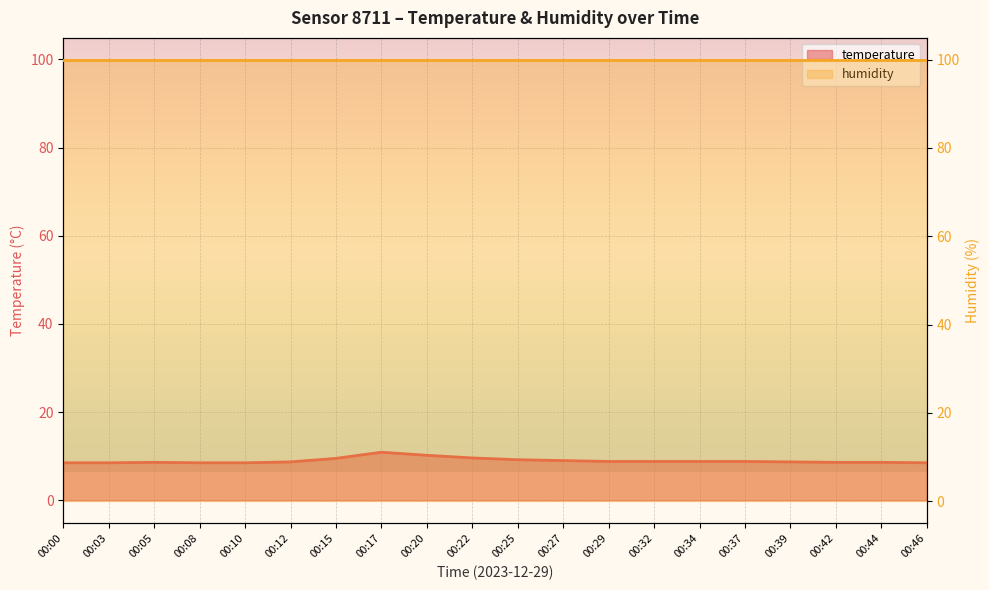

Which label corresponds to the smallest value in the chart?

00:00